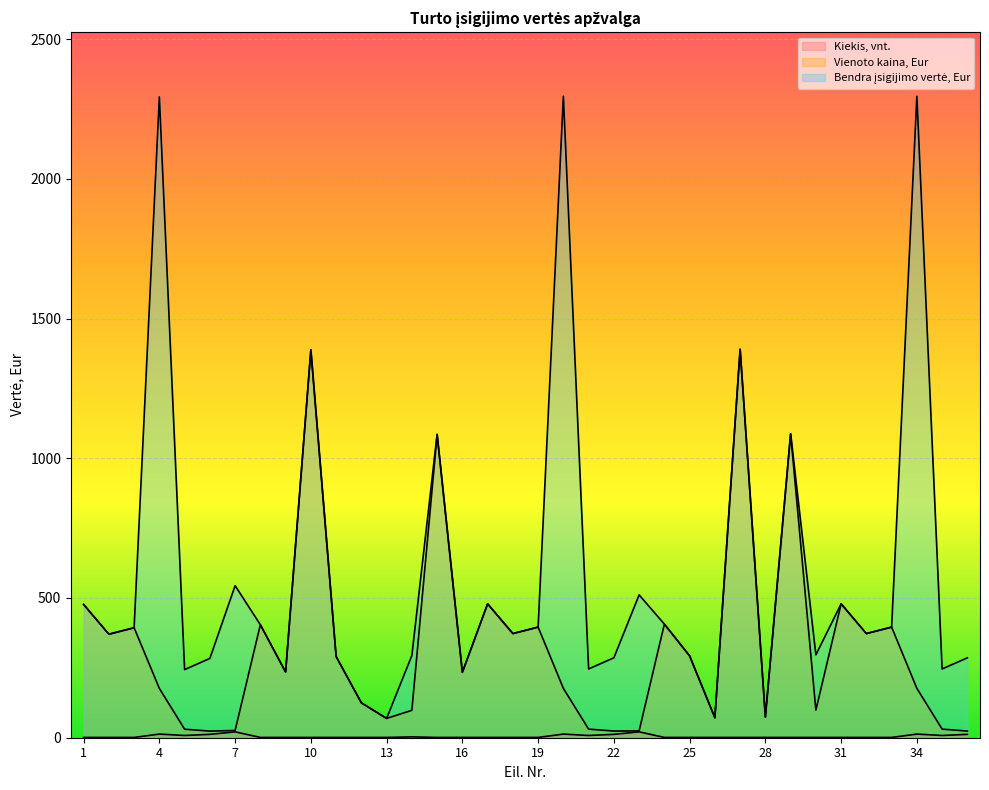

Reading right to left, what are all the values shown in this chart?

Kiekis, vnt.: 12.0	8.0	13.0	1.0	1.0	1.0	1.0	1.0	1.0	1.0	1.0	1.0	1.0	21.0	12.0	8.0	13.0	1.0	1.0	1.0	1.0	1.0	3.0	1.0	1.0	1.0	1.0	1.0	1.0	21.0	12.0	8.0	13.0	1.0	1.0	1.0
Vienoto kaina, Eur: 23.8	30.8	176.6	395.8	372.7	479.2	98.8	1087.8	73.8	1390.3	71.3	292.8	406.6	24.3	23.8	30.8	176.6	395.8	372.7	479.2	233.9	1085.5	98.1	69.1	124.8	290.6	1388.0	234.9	404.3	25.9	23.6	30.5	176.4	393.6	370.4	476.9
Bendra įsigijimo vertė, Eur: 286.0	246.1	2295.4	395.8	372.7	479.2	296.4	1087.8	73.8	1390.3	71.3	292.8	406.6	511.1	286.0	246.1	2295.4	395.8	372.7	479.2	233.9	1085.5	294.2	69.1	124.8	290.6	1388.0	234.9	404.3	544.0	283.7	243.8	2293.1	393.6	370.4	476.9